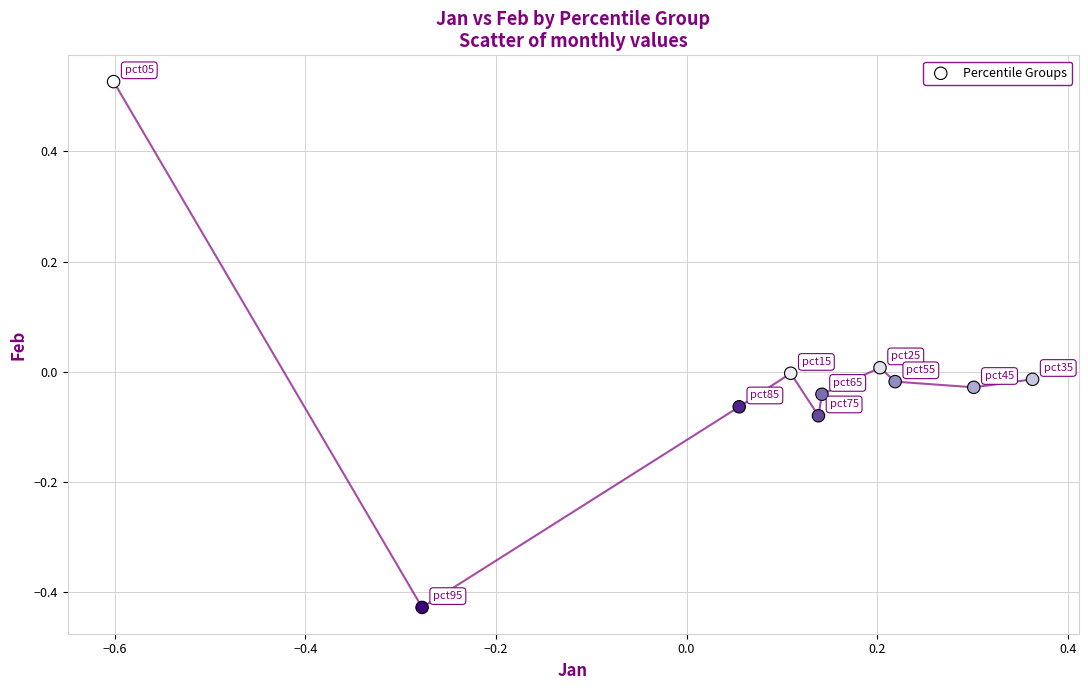

What is the range of X values (max minus min)?

1.0